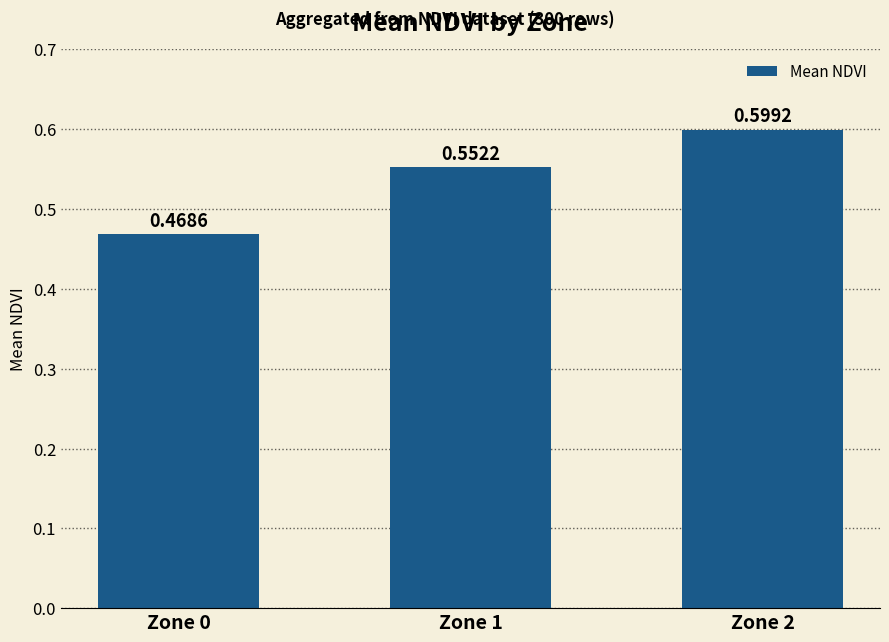

What is the change in value from Zone 0 to Zone 2?

+0.1